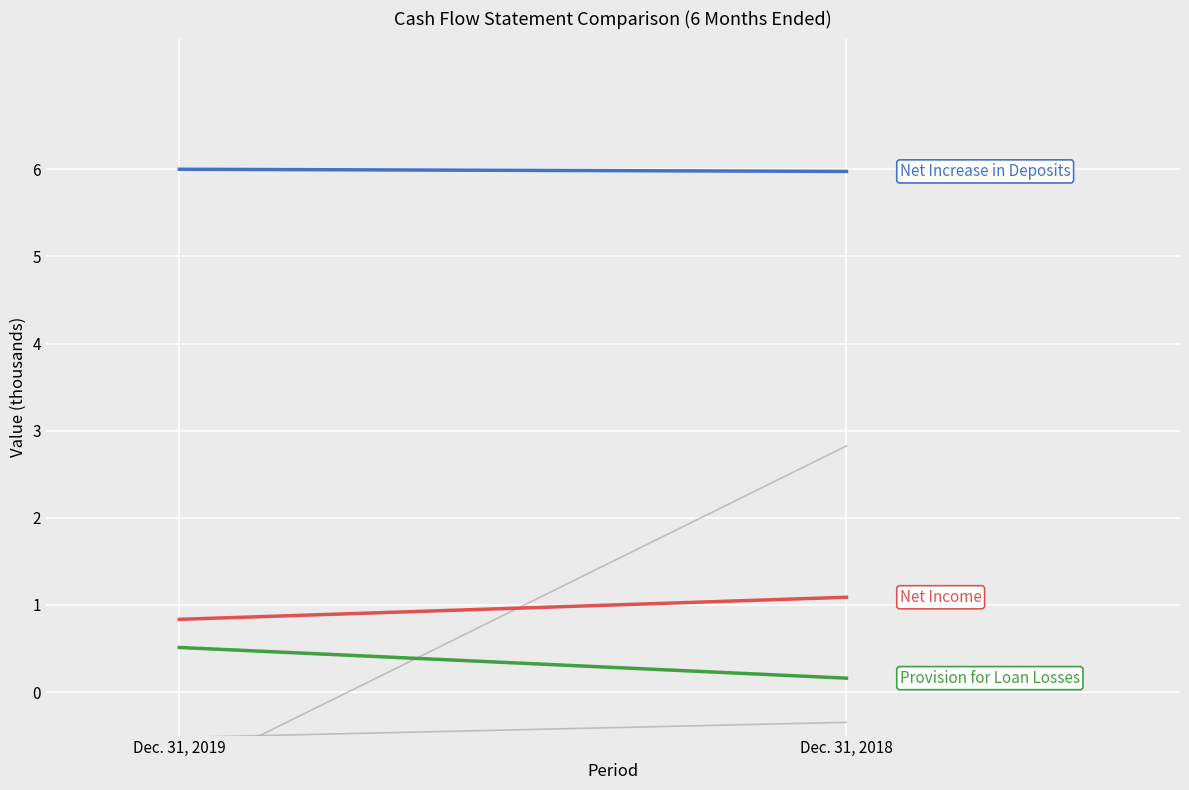

Is this an area chart (filled region under the line)?

No